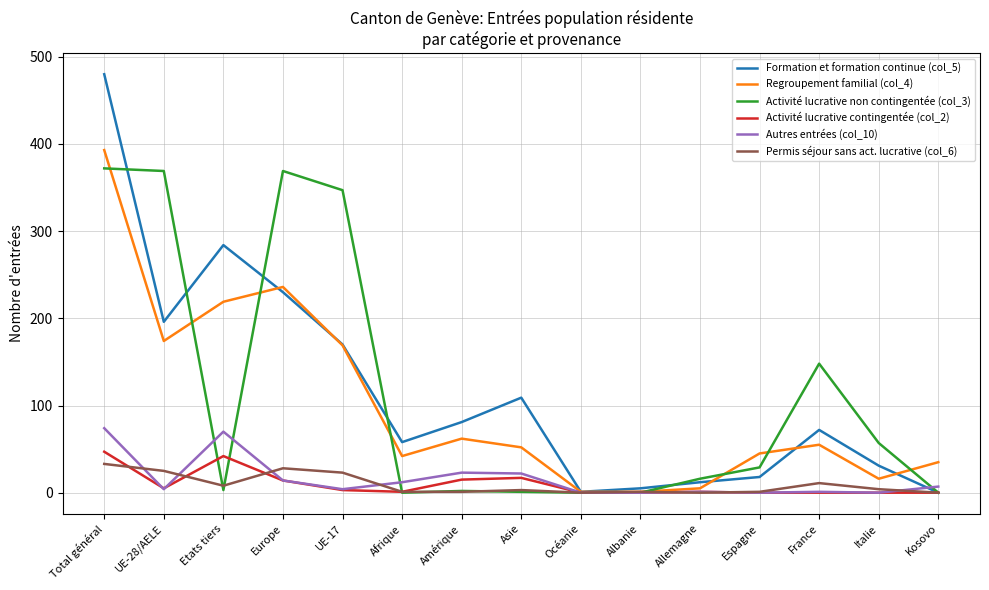

Which series has the widest spread of values?

Formation et formation continue (col_5)